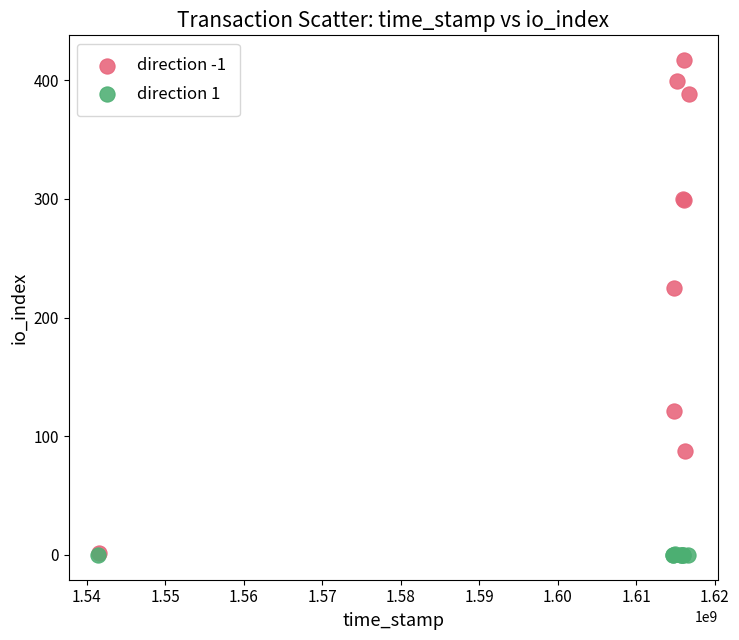

Which series contains the highest Y value?

direction -1